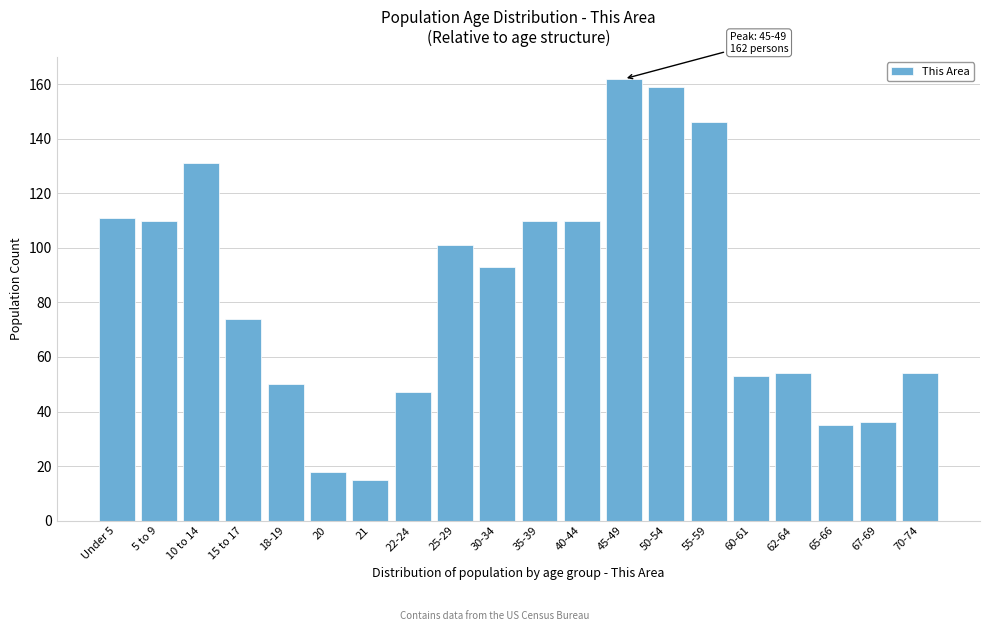

Reading left to right, transcribe all the data shown in this chart.

Under 5=111	5 to 9=110	10 to 14=131	15 to 17=74	18-19=50	20=18	21=15	22-24=47	25-29=101	30-34=93	35-39=110	40-44=110	45-49=162	50-54=159	55-59=146	60-61=53	62-64=54	65-66=35	67-69=36	70-74=54